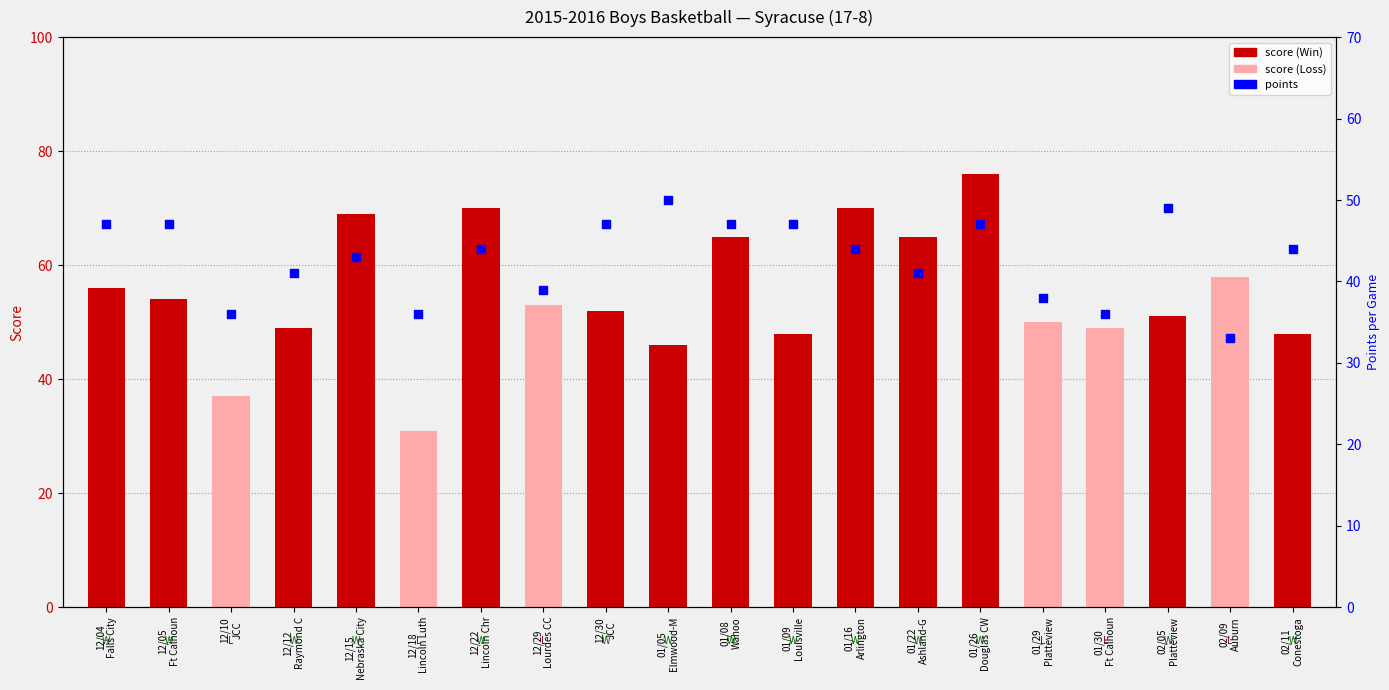

At how many categories does at least one series exceed 74?

1